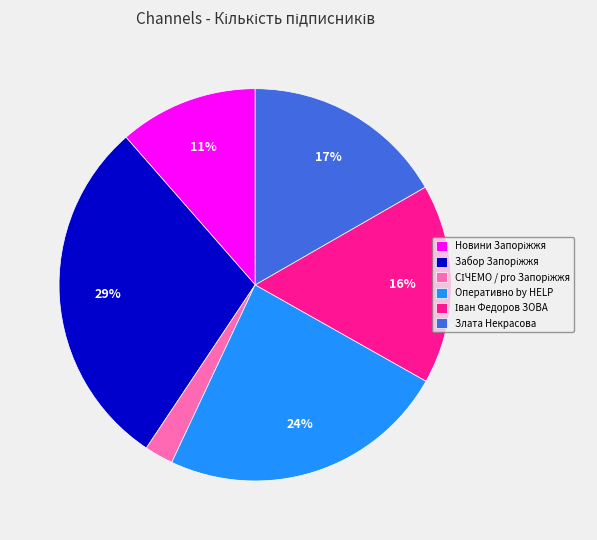

To the nearest percent, what percentage of the pie is Злата Некрасова?

17%